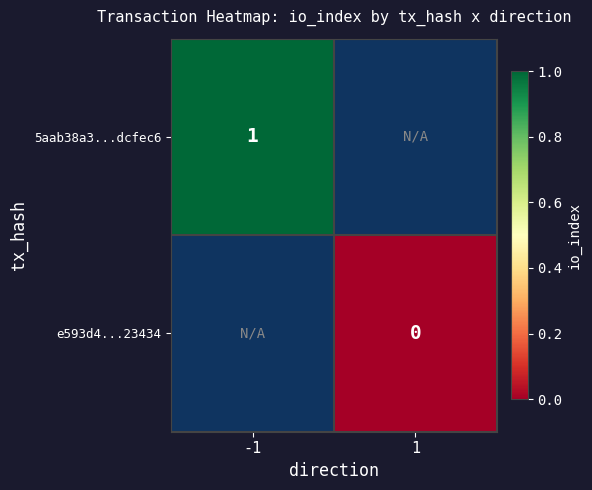

Count the number of data series in this chart.

2